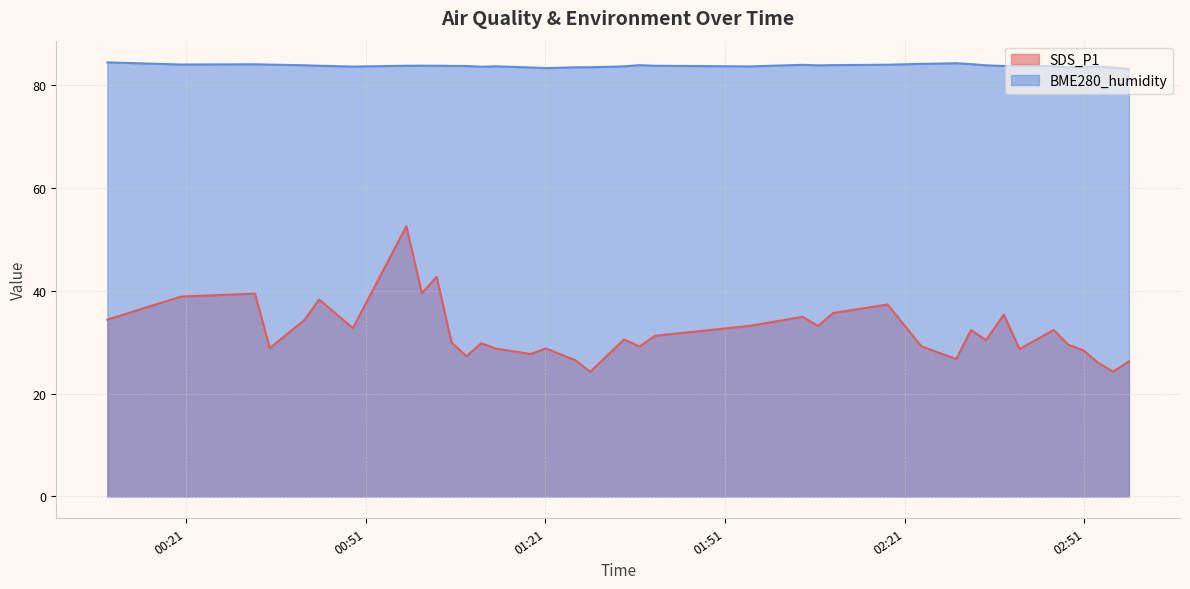

True or false: SDS_P1 and BME280_humidity cross at least once.

False